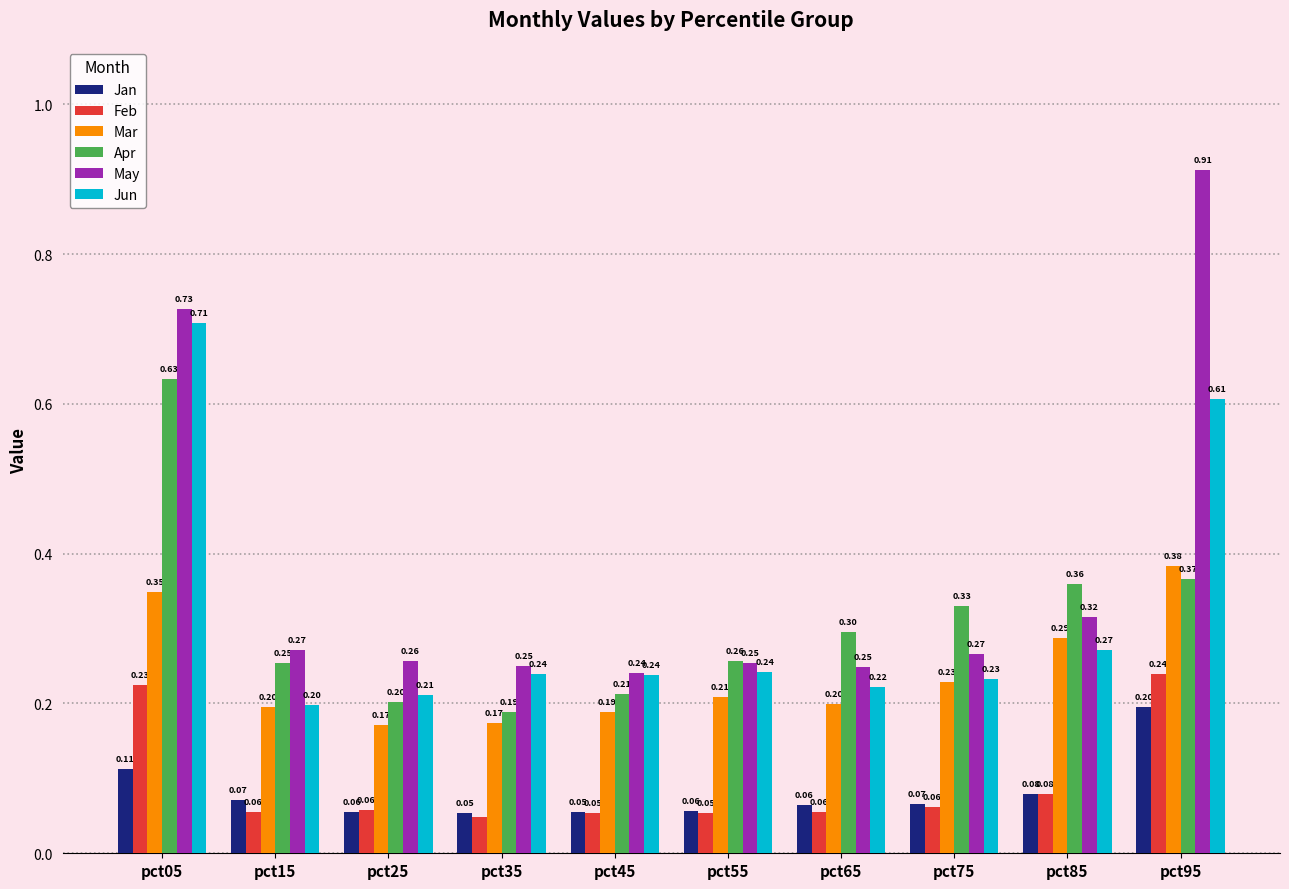

Which series has the largest total across all categories?

May